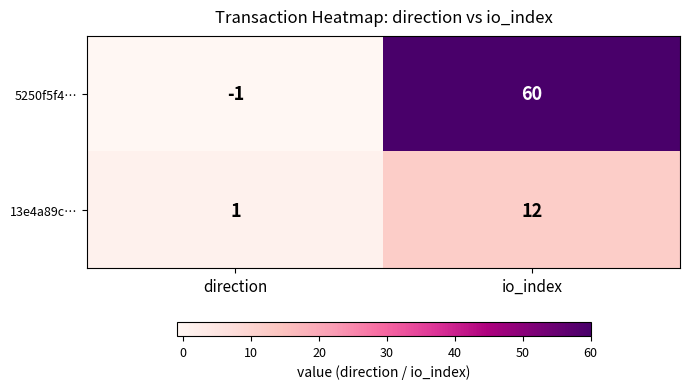

Reading right to left, extract all data points from this chart.

5250f5f4…: 60	-1
13e4a89c…: 12	1